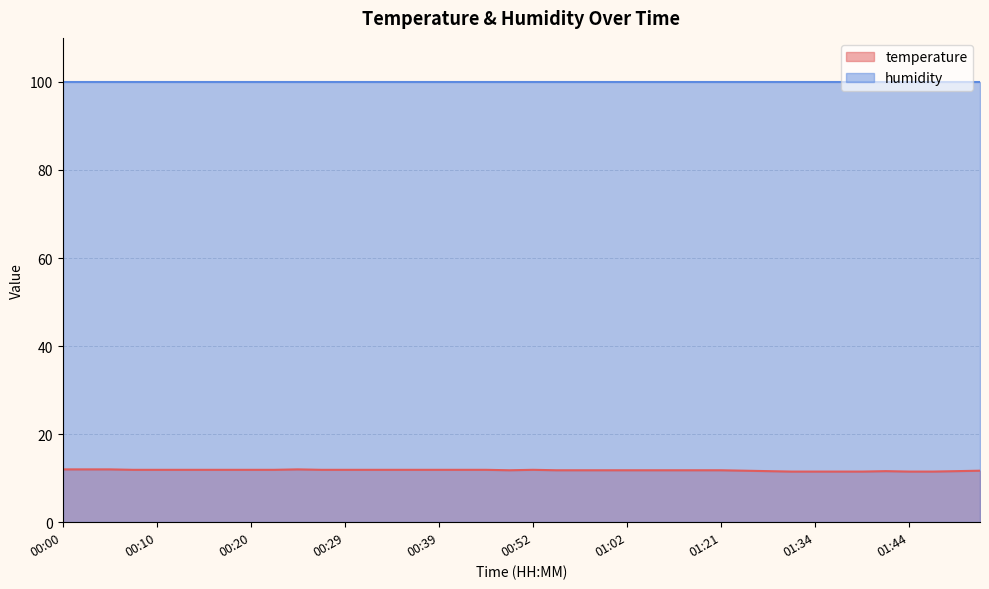

Where is the first local minimum?

00:49